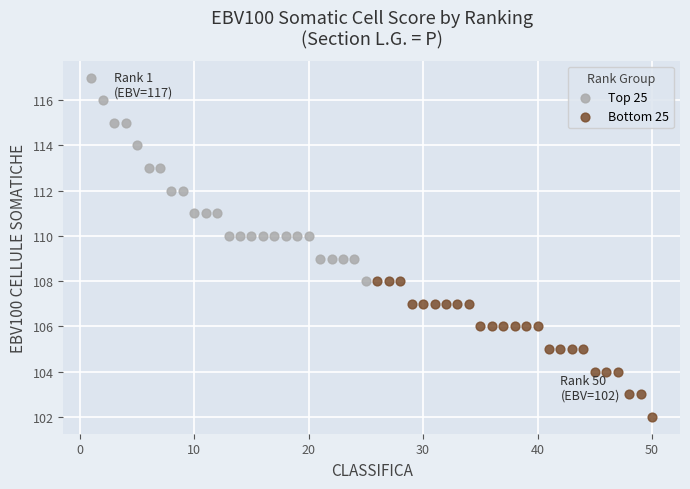

Which series reaches the minimum Y coordinate?

Bottom 25